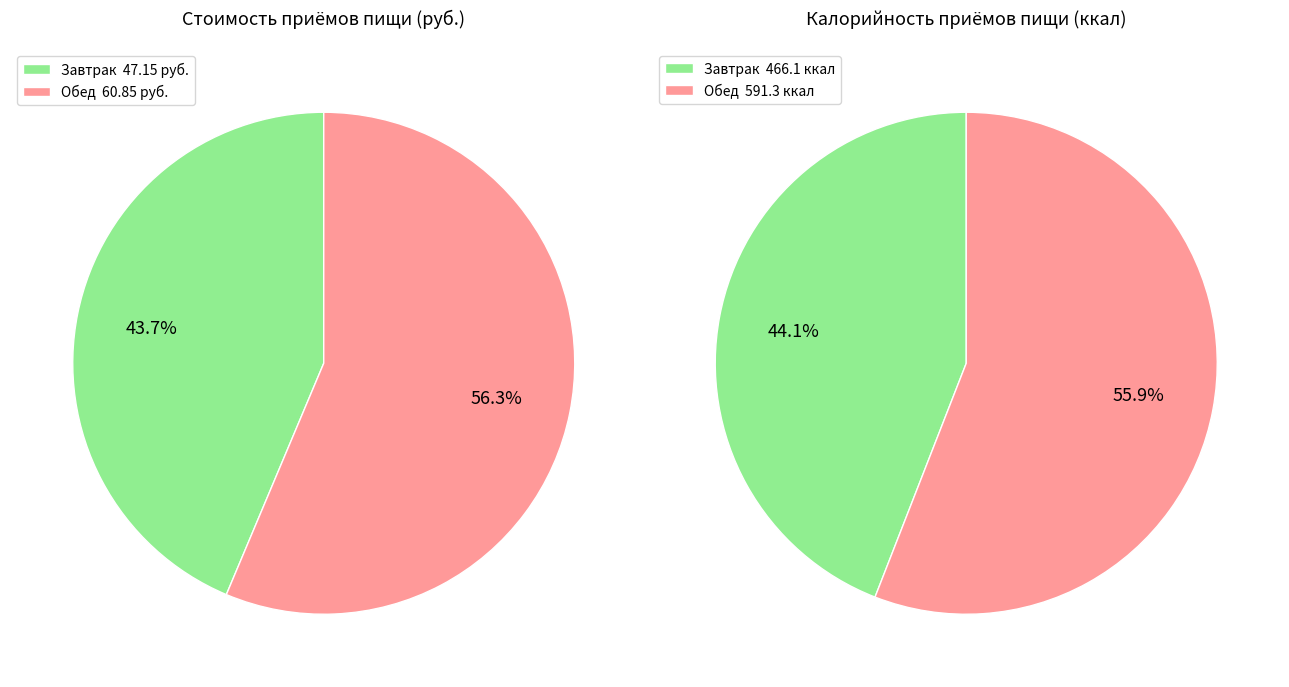

To the nearest percent, what is the average slice percentage?

50%